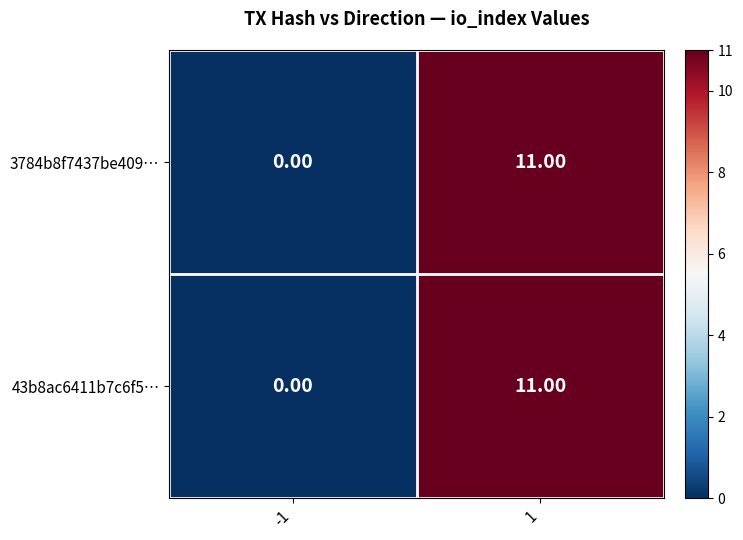

What is the difference between the maximum and minimum values in the 3784b8f7437be409… series?

11